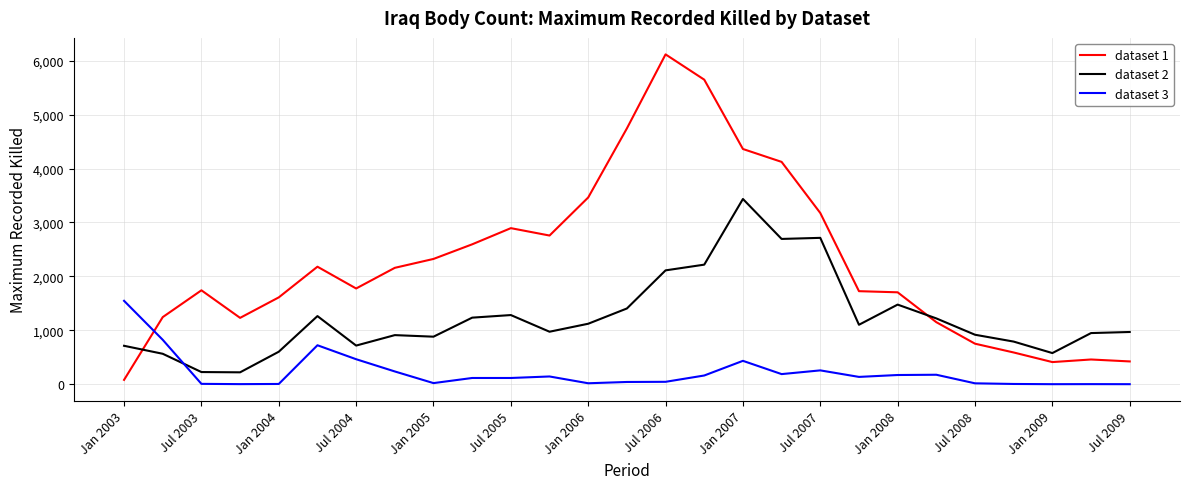

What is the greatest value displayed?

6117